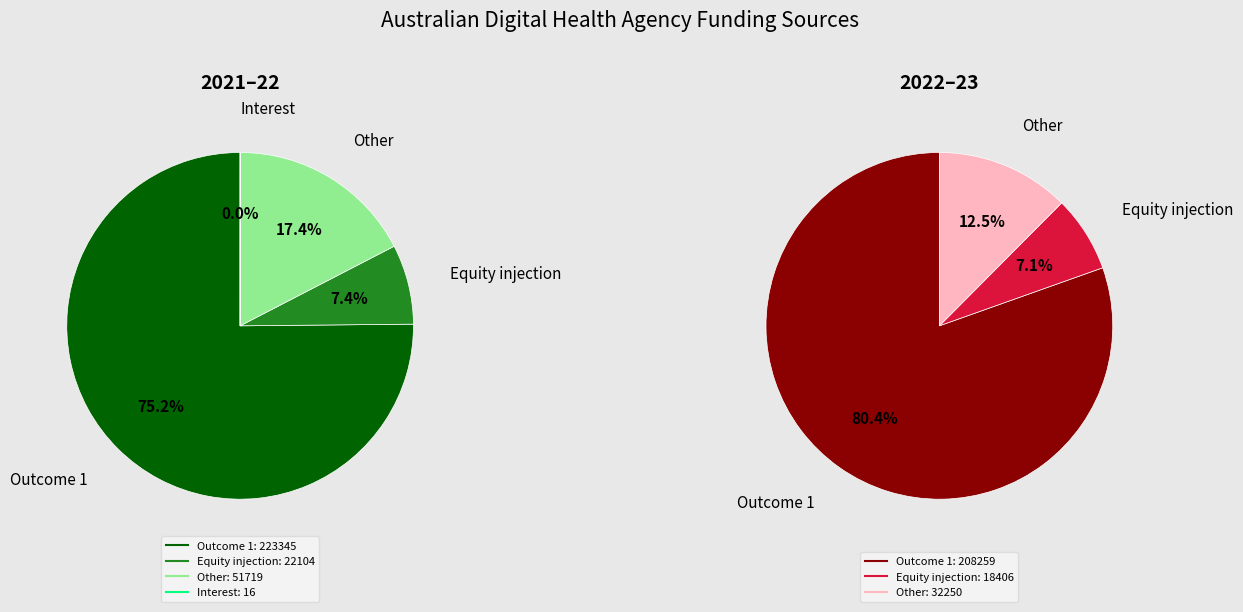

To the nearest percent, what is the combined percentage of Other and Outcome 1?

93%